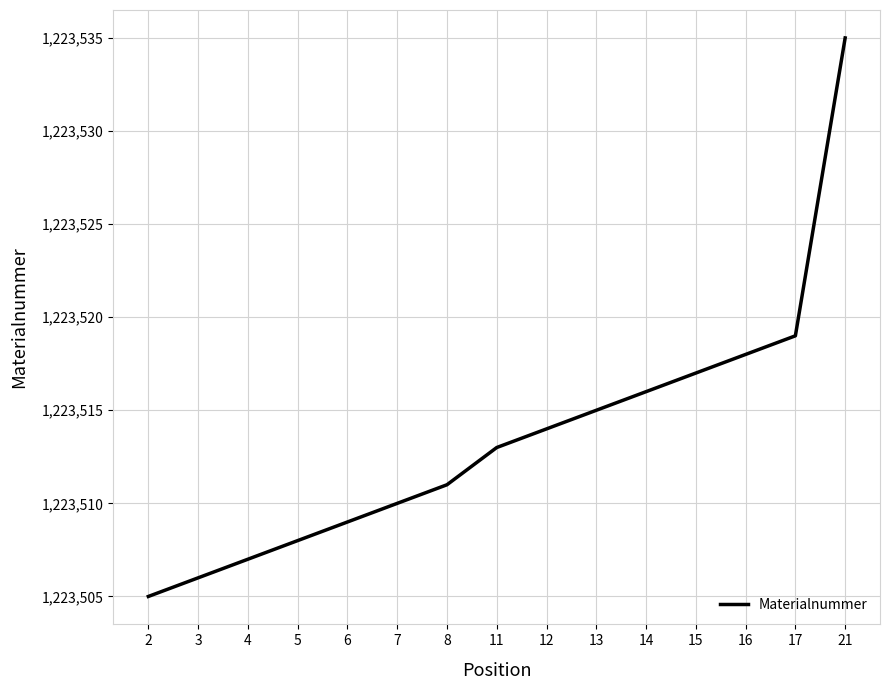

List the labels in order of value, smallest first.

2, 3, 4, 5, 6, 7, 8, 11, 12, 13, 14, 15, 16, 17, 21